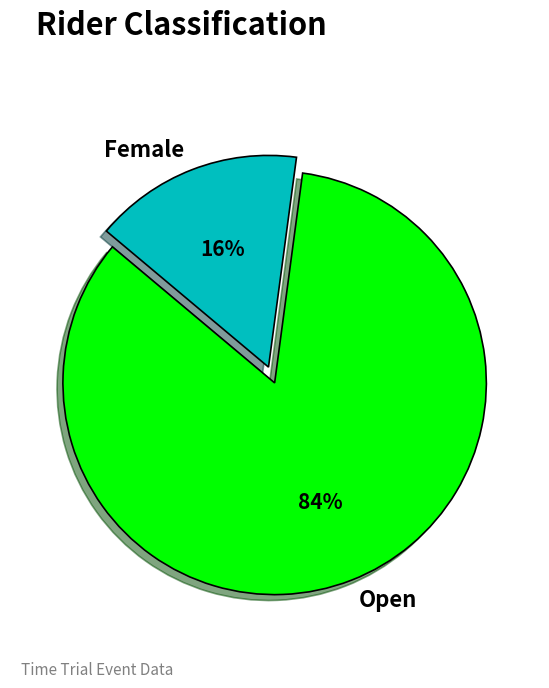

How many slices are in this pie chart?

2